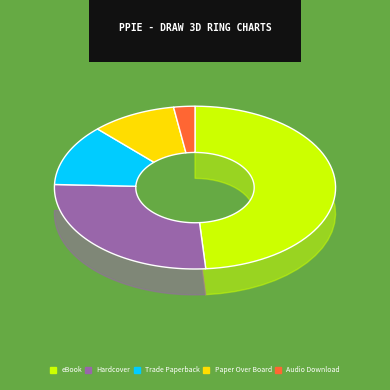

To the nearest percent, what portion does Paper Over Board represent?

10%